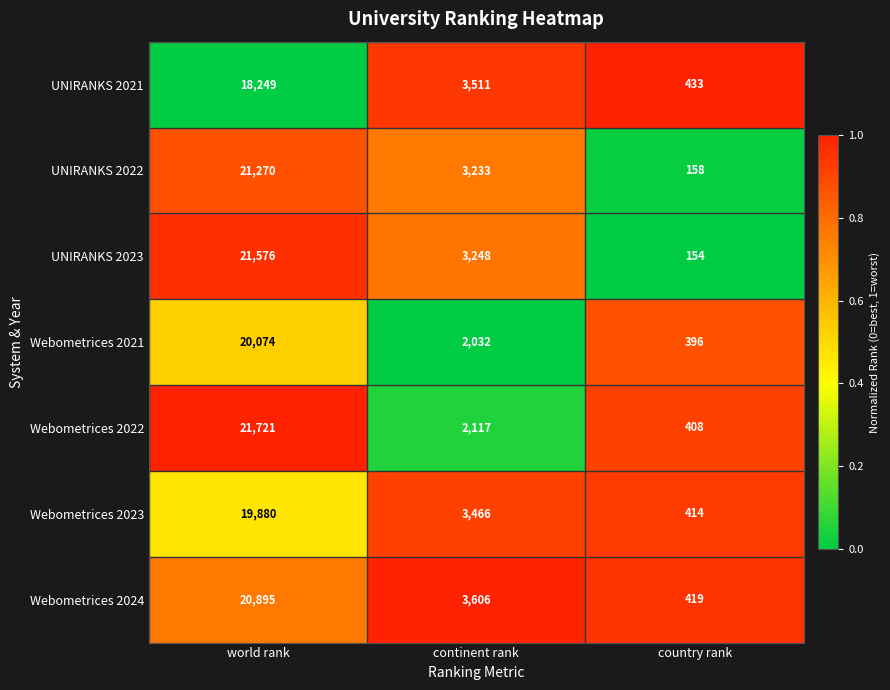

Reading left to right, extract all data points from this chart.

UNIRANKS 2021: world rank=18249	continent rank=3511	country rank=433
UNIRANKS 2022: world rank=21270	continent rank=3233	country rank=158
UNIRANKS 2023: world rank=21576	continent rank=3248	country rank=154
Webometrices 2021: world rank=20074	continent rank=2032	country rank=396
Webometrices 2022: world rank=21721	continent rank=2117	country rank=408
Webometrices 2023: world rank=19880	continent rank=3466	country rank=414
Webometrices 2024: world rank=20895	continent rank=3606	country rank=419